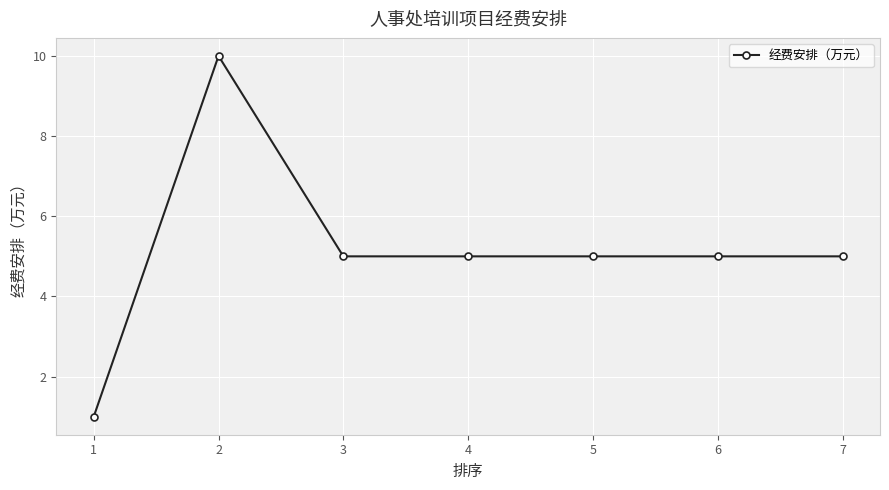

What is the ratio of the value at 2 to the value at 5?

2.0